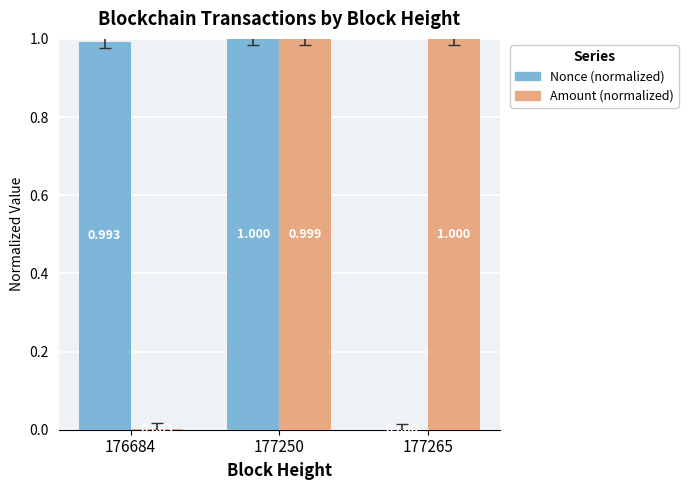

Between 177250 and 177265, which series saw the biggest shift?

Nonce (normalized)